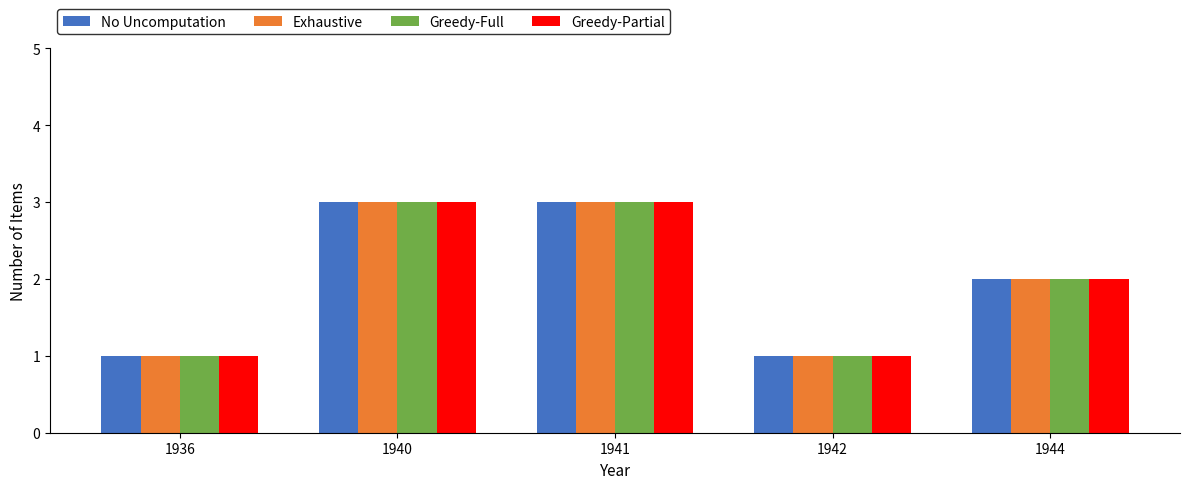

What is the sum of the No Uncomputation values at 1940 and 1944?

5